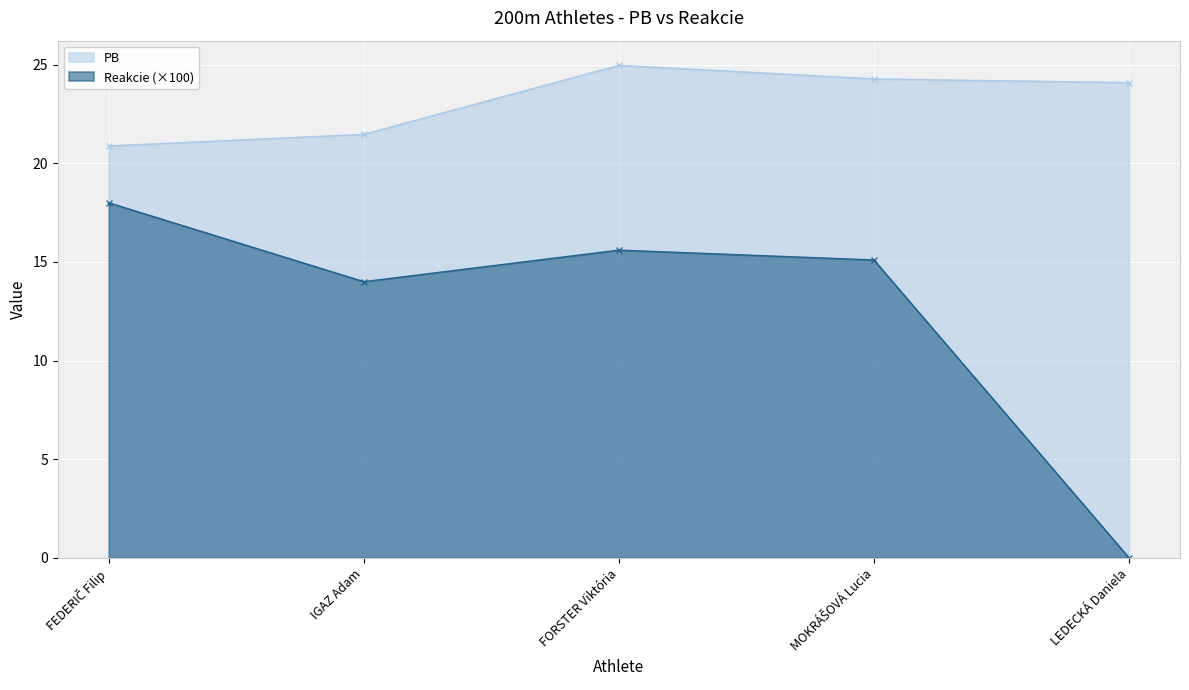

What is the sum of all Reakcie values?

62.7